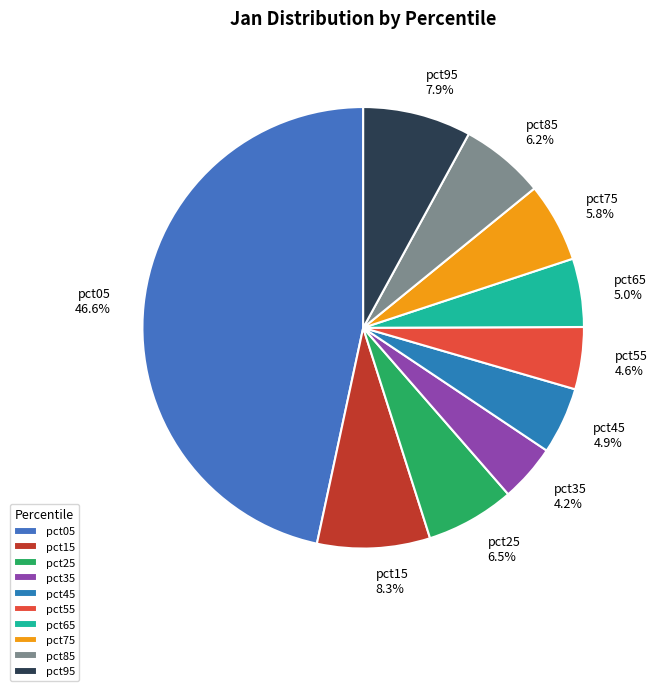

True or false: pct85 accounts for 1% of the total.

False